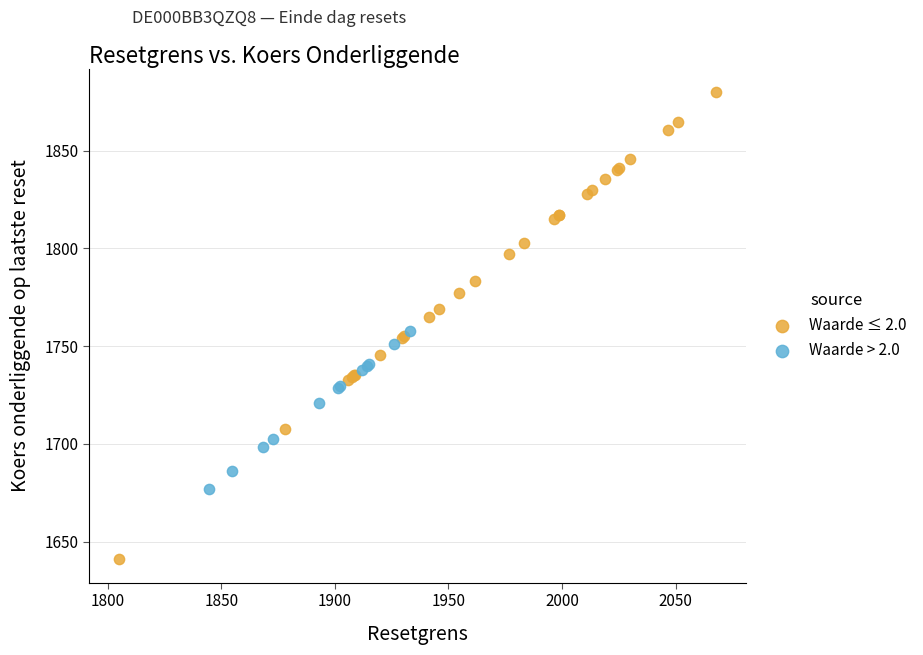

Which series has the widest spread of Y values?

Waarde ≤ 2.0